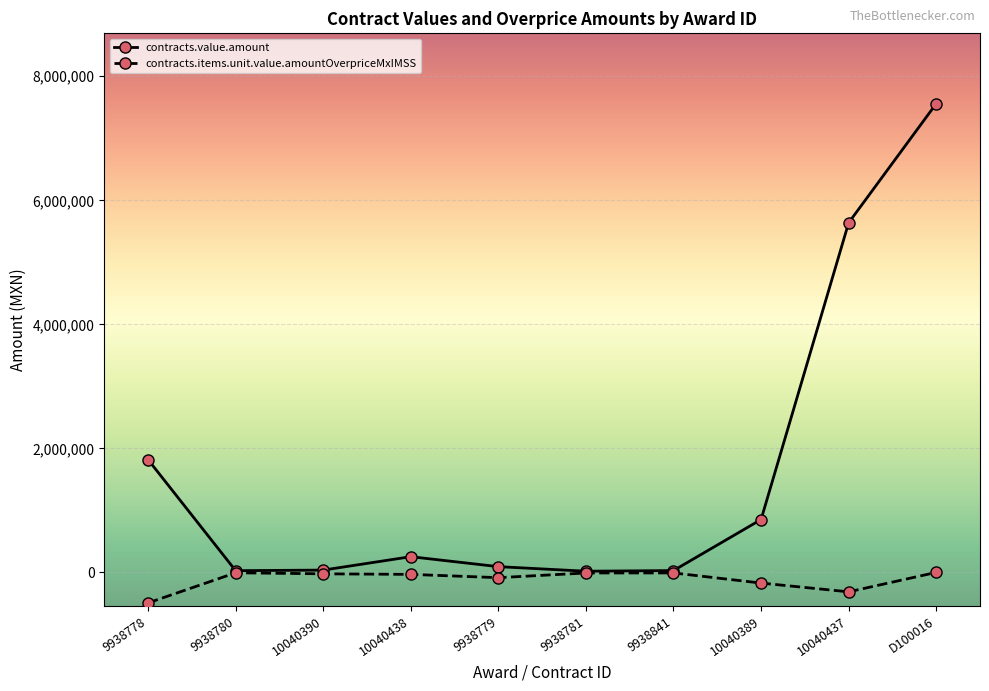

What is the difference between the maximum and minimum values in the contracts.items.unit.value.amountOverpriceMxIMSS series?

491834.5